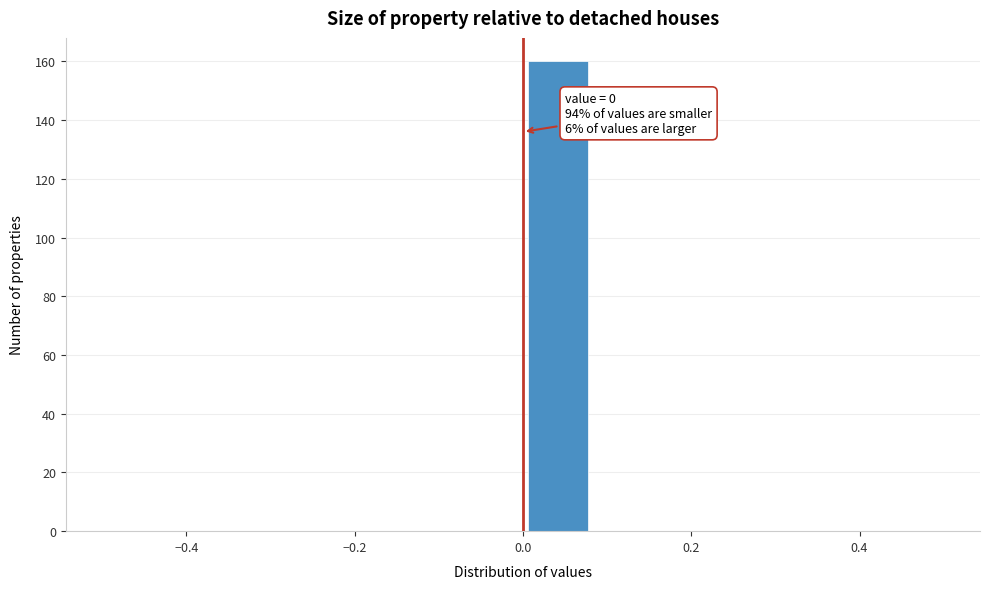

Over which range of the x-axis is the bar tallest?

0.00 to 0.08